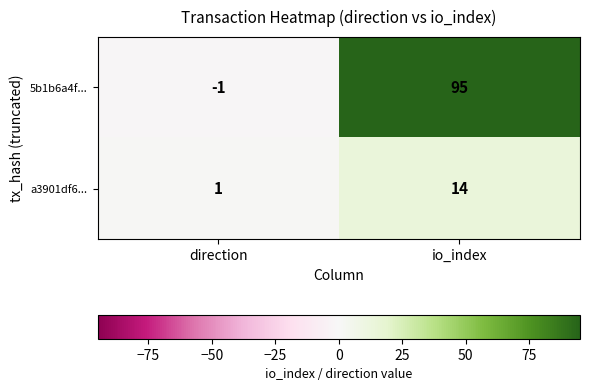

True or false: a3901df6... has a value of 1 at direction.

True